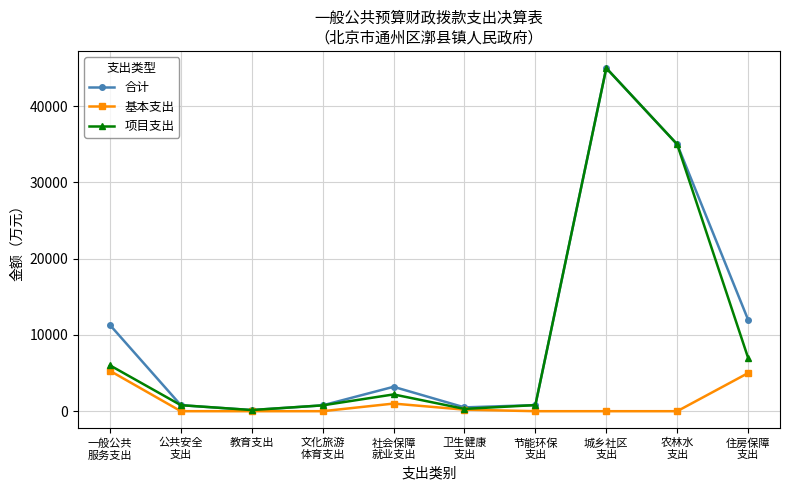

What is the value of the 合计 point at the 10th from the left?

12000.0